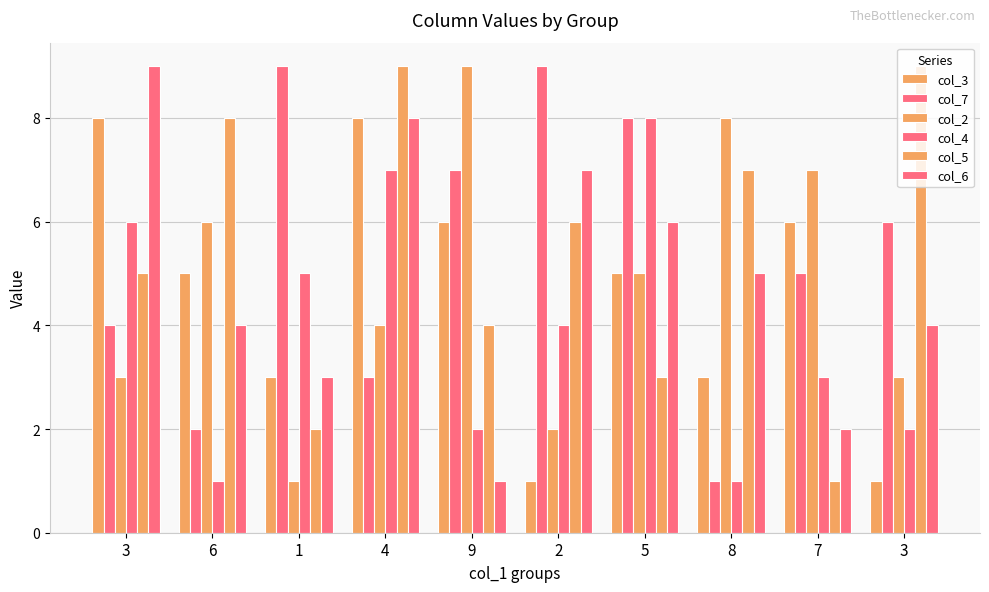

Is it true that col_6 equals 1 at 9?

True